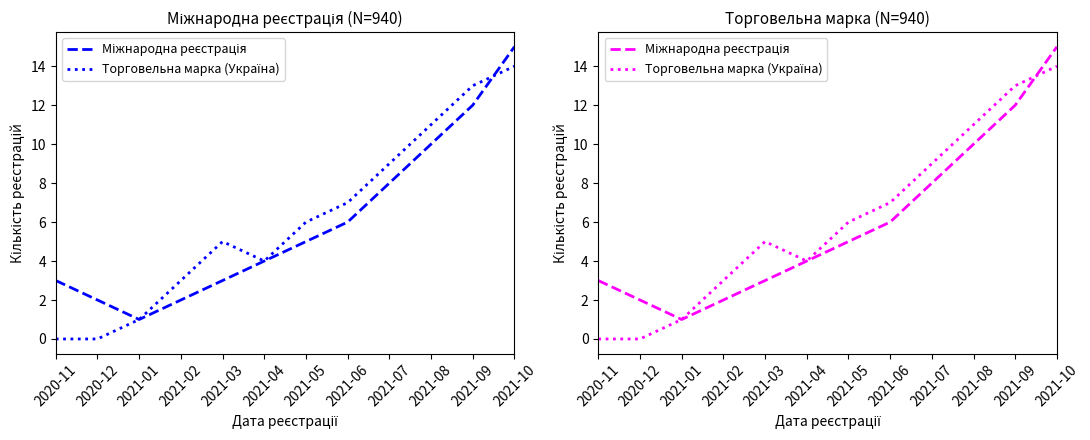

Reading left to right, extract all data points from this chart.

Міжнародна реєстрація: 3	2	1	2	3	4	5	6	8	10	12	15
Торговельна марка (Україна): 0	0	1	3	5	4	6	7	9	11	13	14